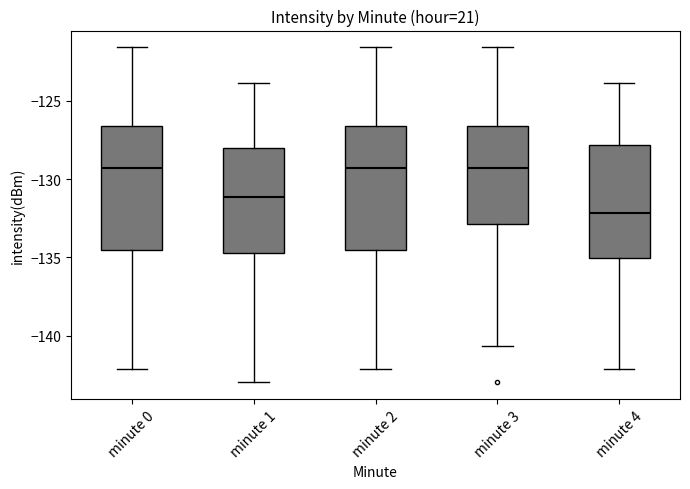

Reading left to right, transcribe this box plot: for each box, give where its median line is, the range the box spans, and where its two whiskers end, as read against the y-axis. The values are not printed on the chart, so give them approximately, as read against the axis.

minute 0: median -129.5, box -134.5 to -126.5, whiskers -142.0 to -121.5
minute 1: median -131.0, box -134.5 to -128.0, whiskers -143.0 to -124.0
minute 2: median -129.5, box -134.5 to -126.5, whiskers -142.0 to -121.5
minute 3: median -129.5, box -133.0 to -126.5, whiskers -140.5 to -121.5
minute 4: median -132.0, box -135.0 to -128.0, whiskers -142.0 to -124.0